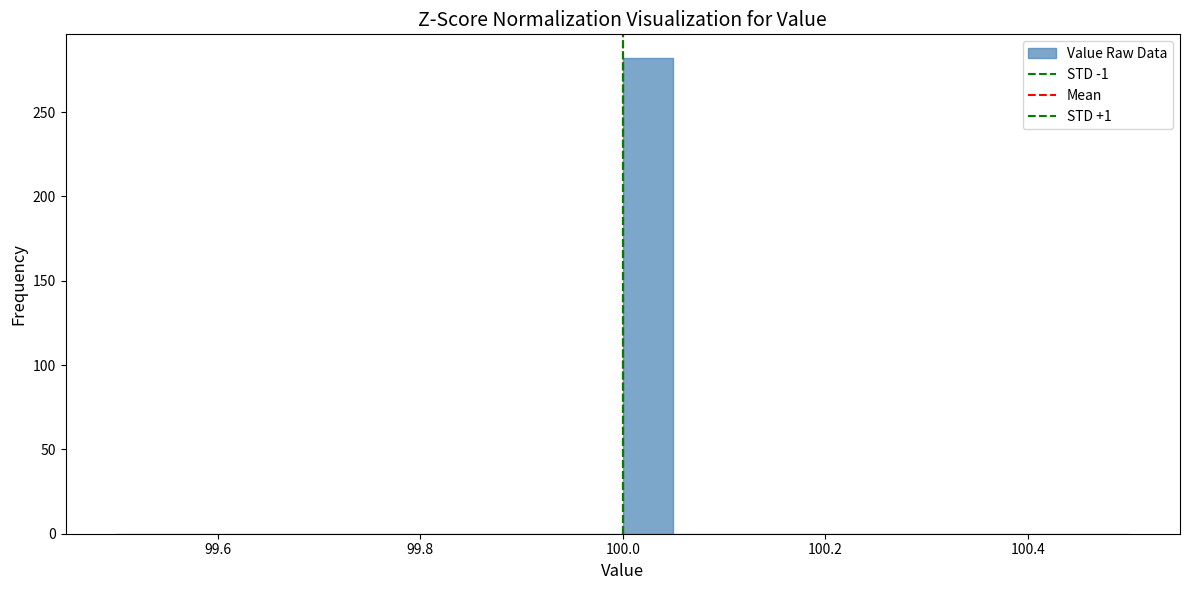

Read against the x-axis, roughly where is the centre of the tallest bar?

100.02